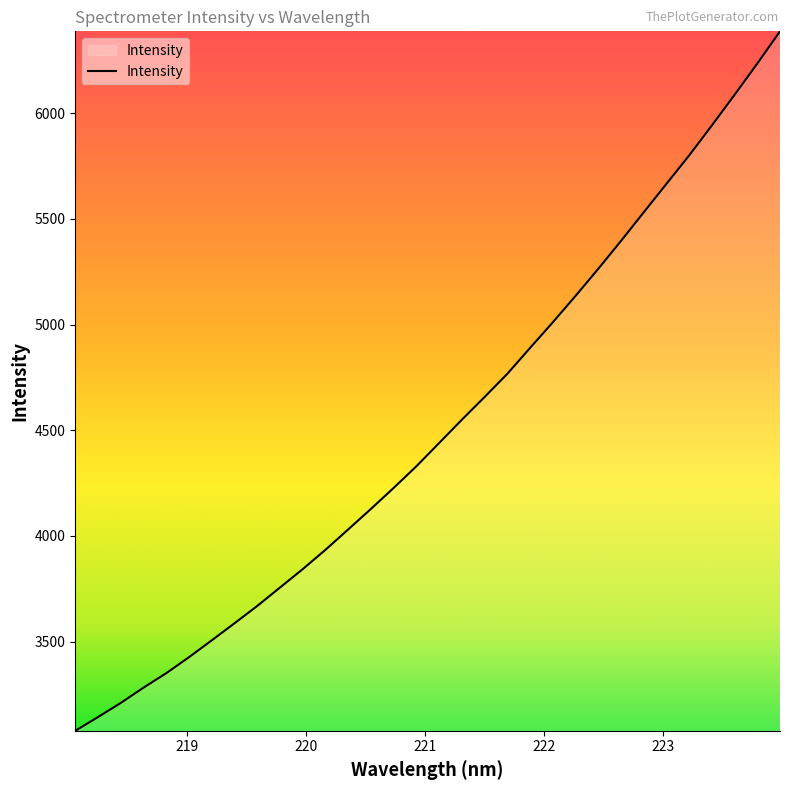

What is the difference between the maximum and minimum values?

3309.0